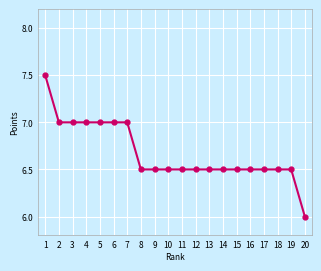

Count the number of categories in the chart.

20